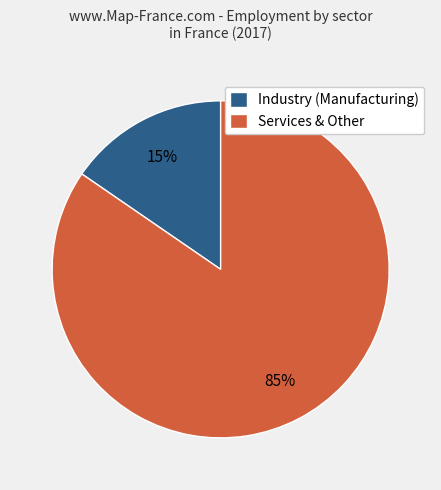

Does any single category account for the majority?

Yes